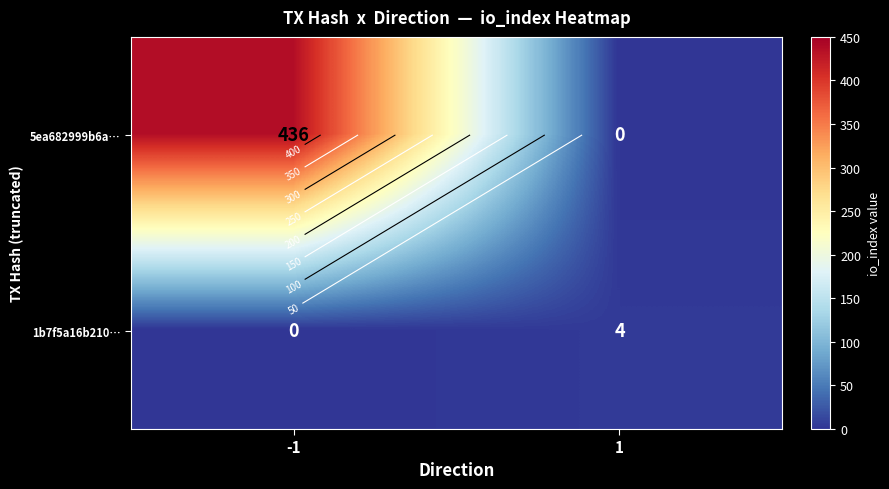

Which category has the highest value in the 5ea682999b6a… series?

-1